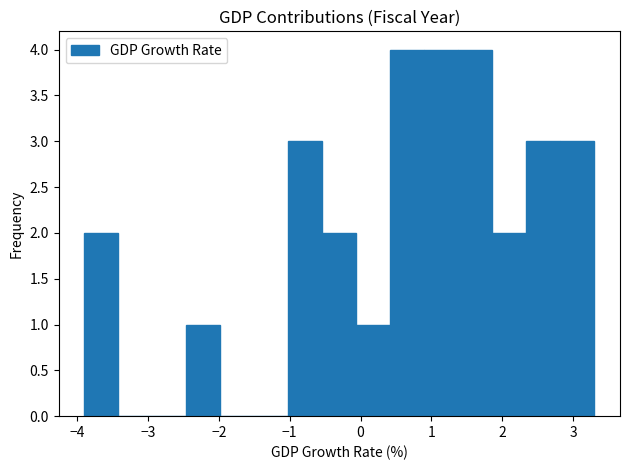

Reading left to right, transcribe this chart: for each bar, give the range it covers on the x-axis and its height. Neither the bar edges nor the heights are printed on the chart, so give them approximately, as read against the axes.

-3.90 to -3.42: 2
-3.42 to -2.94: 0
-2.94 to -2.46: 0
-2.46 to -1.98: 1
-1.98 to -1.50: 0
-1.50 to -1.02: 0
-1.02 to -0.54: 3
-0.54 to -0.06: 2
-0.06 to 0.42: 1
0.42 to 0.90: 4
0.90 to 1.38: 4
1.38 to 1.86: 4
1.86 to 2.34: 2
2.34 to 2.82: 3
2.82 to 3.30: 3